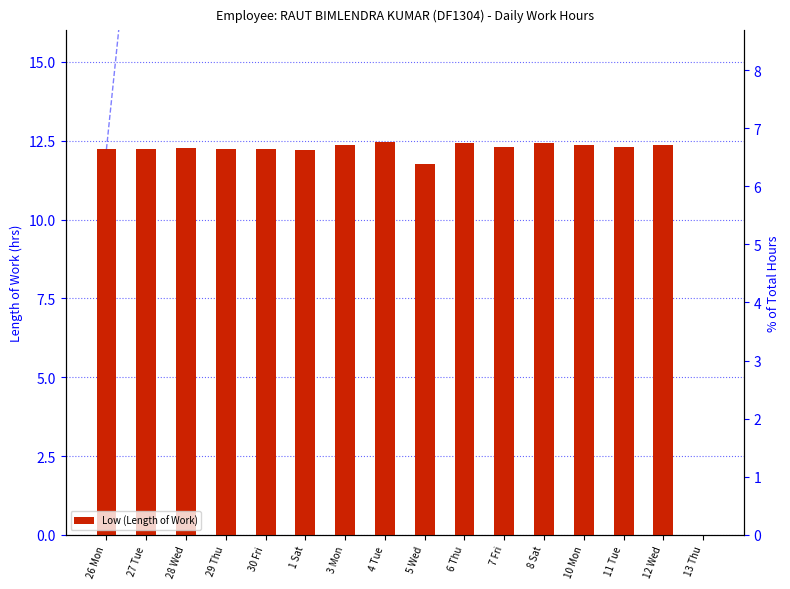

How many groups of bars are there?

16